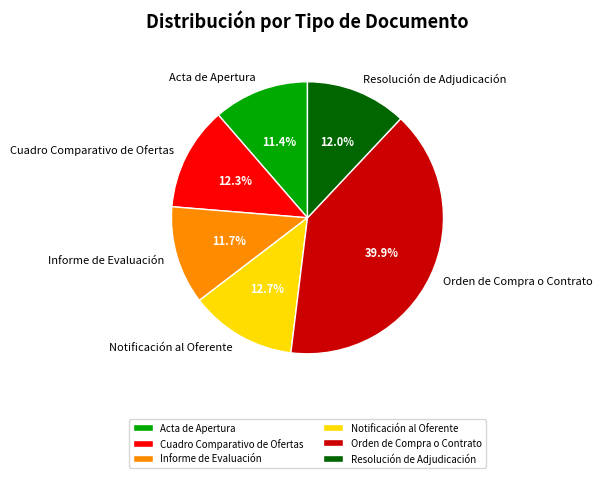

Is Notificación al Oferente the majority of the pie?

No